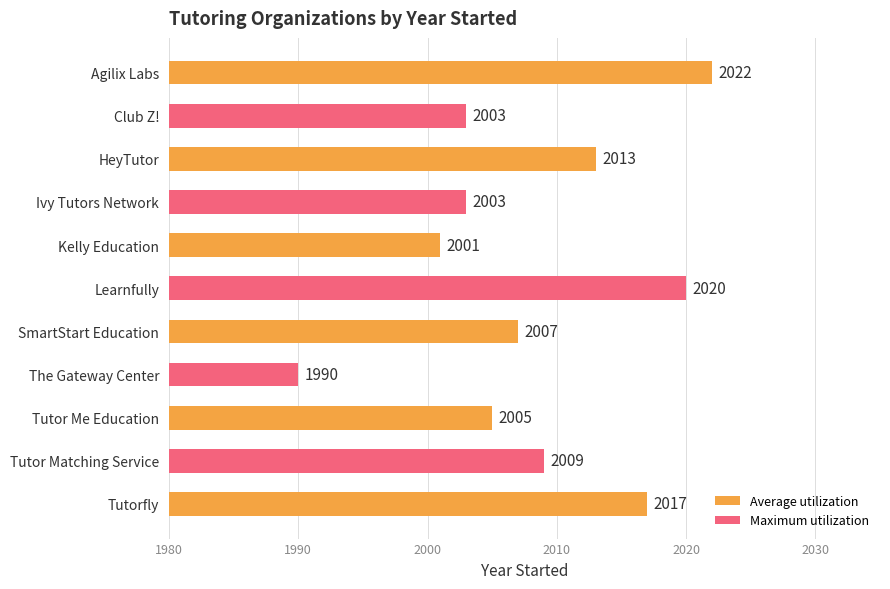

The chart shows a value of 3447 at Agilix Labs. True or false?

False